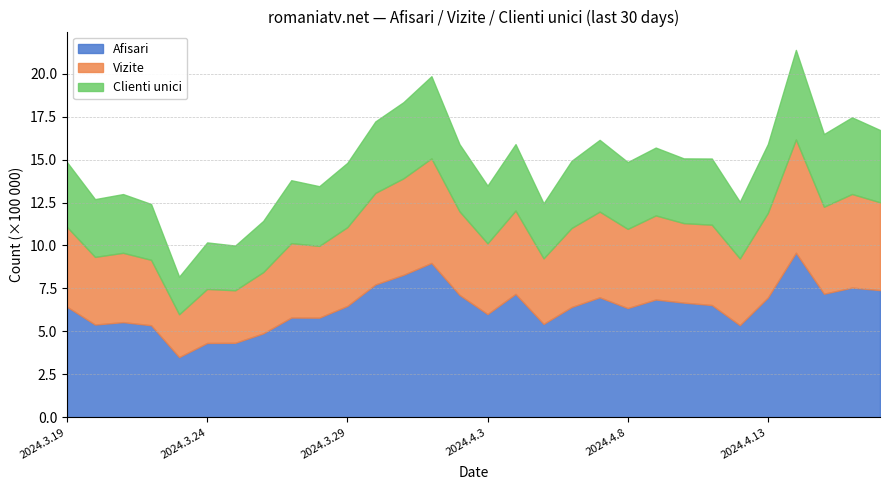

Reading left to right, extract all data points from this chart.

Afisari: 643377	539569	553629	535519	350062	432303	433213	488186	580270	579743	647851	773104	828913	898348	712086	600508	717979	543243	641764	698214	635458	685418	667253	653281	536003	696987	957778	719127	754767	740178
Vizite: 464884	394011	403715	380934	249412	314701	305878	356740	433524	417922	458854	533119	562159	609128	486974	412049	485559	381866	460391	499151	461184	489645	462924	467741	388615	493098	659961	506576	545182	511434
Clienti unici: 377305	336297	342081	325234	218798	270840	260334	298197	366308	347551	374481	416213	443373	478380	390963	335990	386765	320325	391245	417723	389279	395076	376997	385419	329934	400770	521193	423218	446370	420924